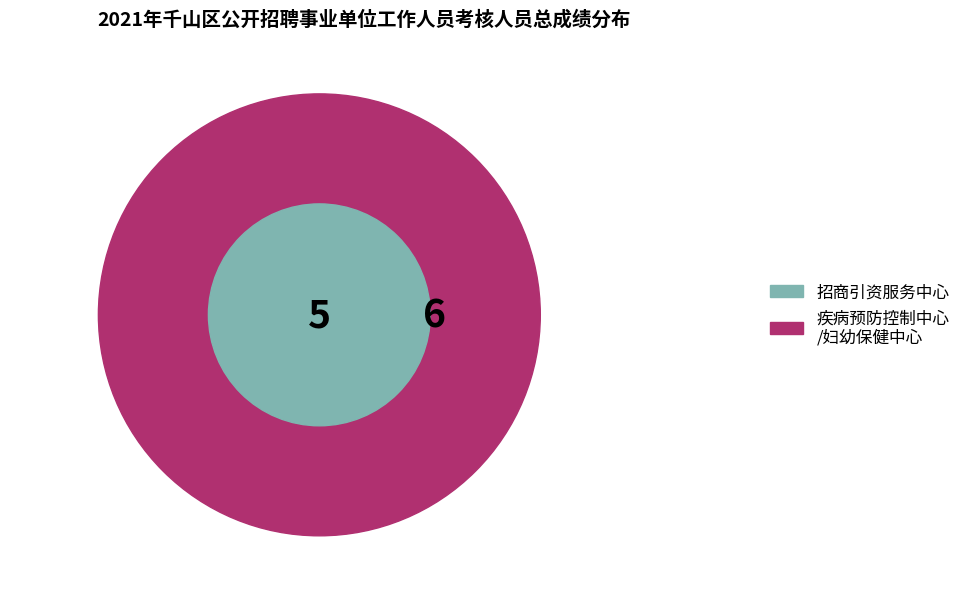

Is it true that 郭思雨 is 15% of the pie?

False